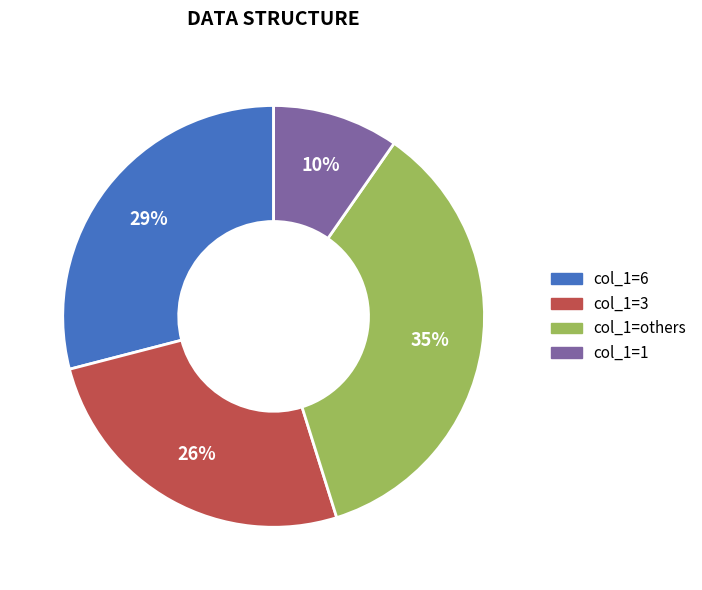

What percentage is the col_1=others slice, to the nearest percent?

35%